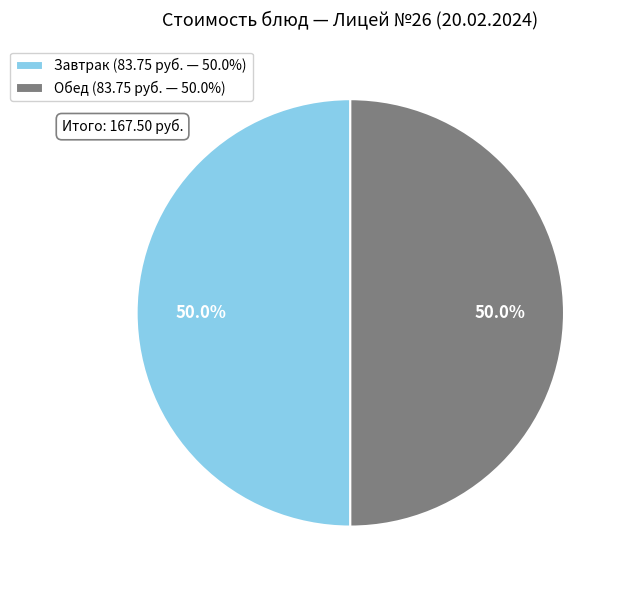

To the nearest percent, what is the average slice percentage?

50%